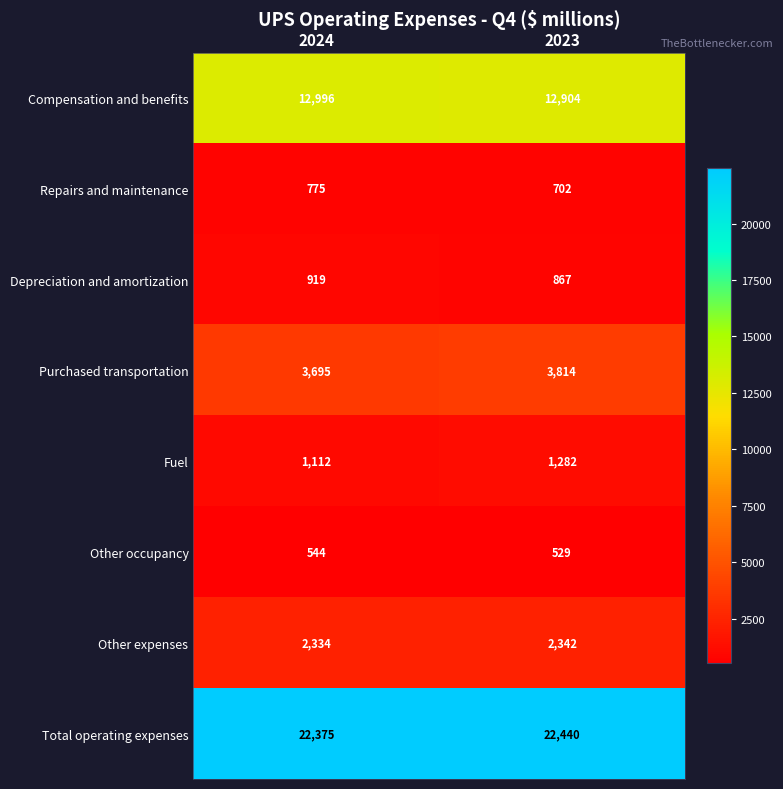

What is the greatest value displayed?

22440